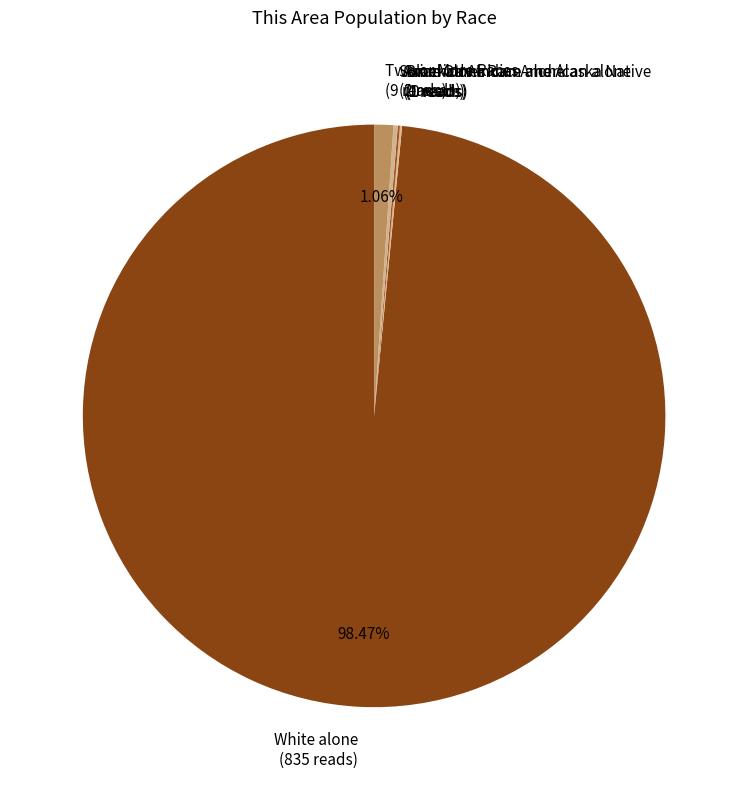

Is the sum of White alone and Two or More Races greater than half?

Yes